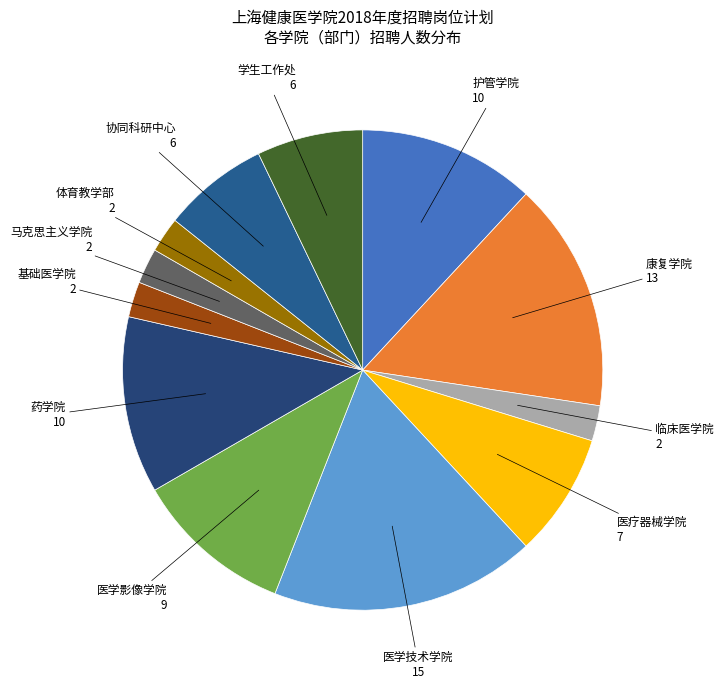

Combined, do 临床医学院 and 学生工作处 account for over 50%?

No